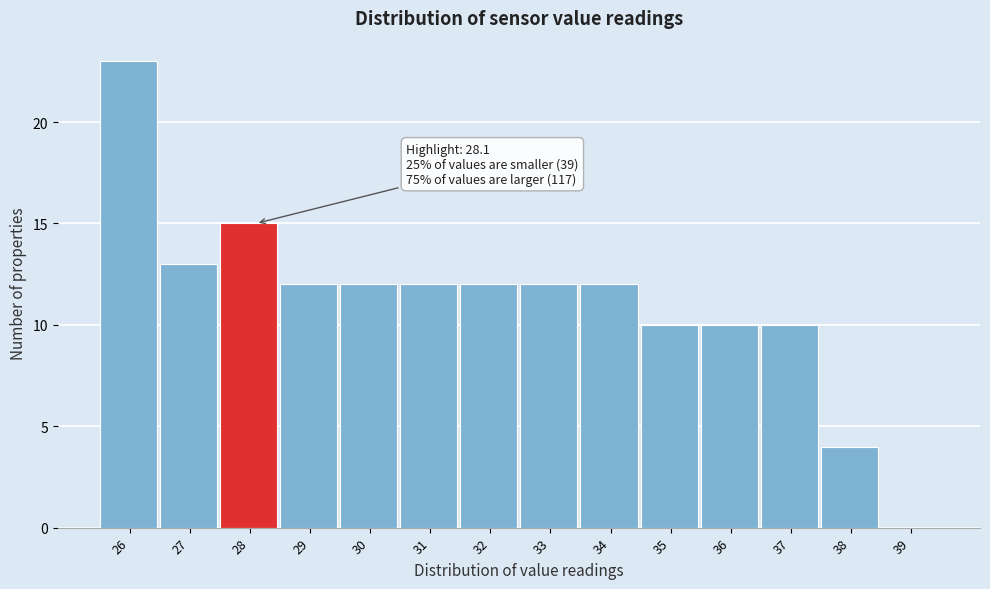

Reading left to right, transcribe all the data shown in this chart.

26=23	27=13	28=15	29=12	30=12	31=12	32=12	33=12	34=12	35=10	36=10	37=10	38=4	39=0